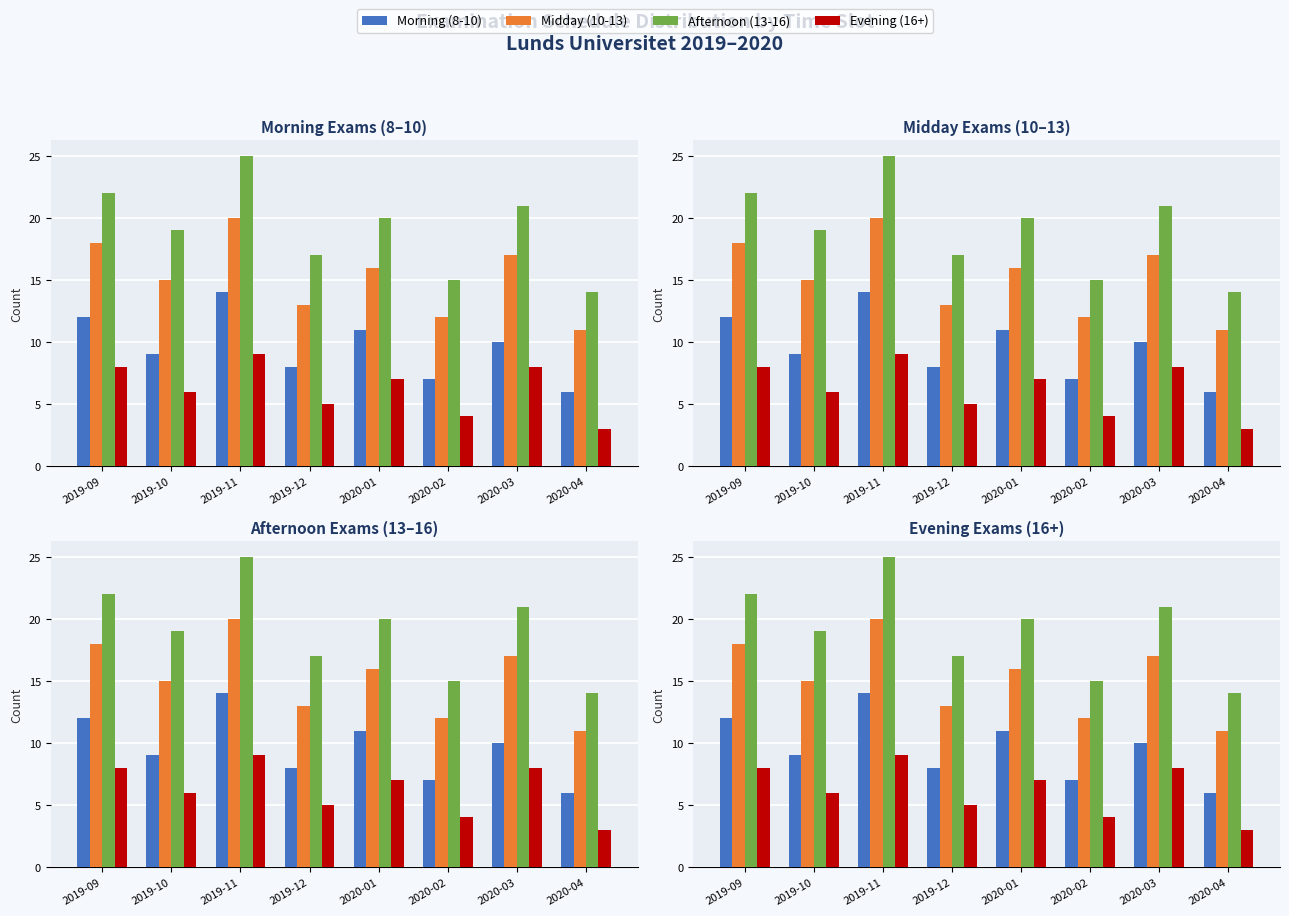

What is the difference between the Midday (10-13) values at 2020-04 and 2019-11?

9